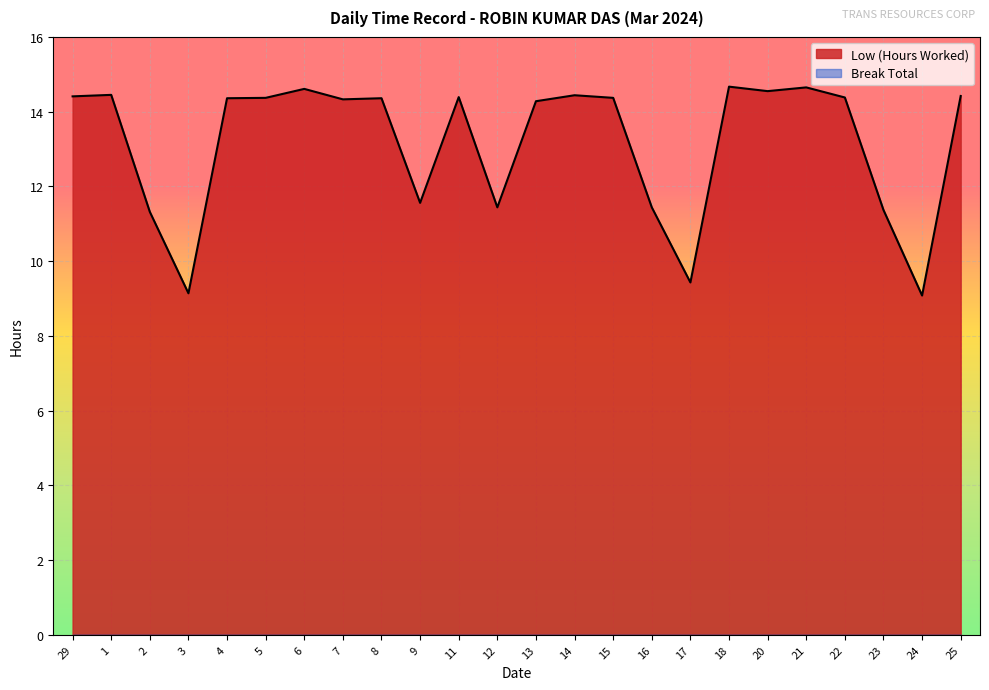

What is the difference between the values at 8 and 20?

0.2